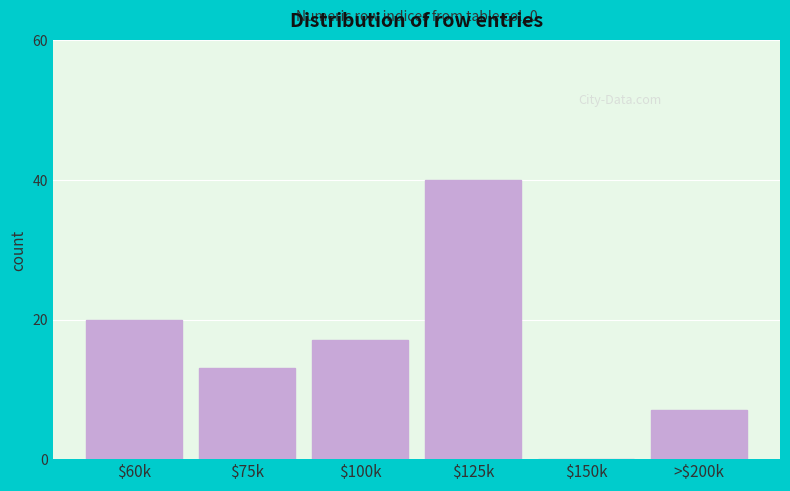

Which category has the highest value across all series?

$125k